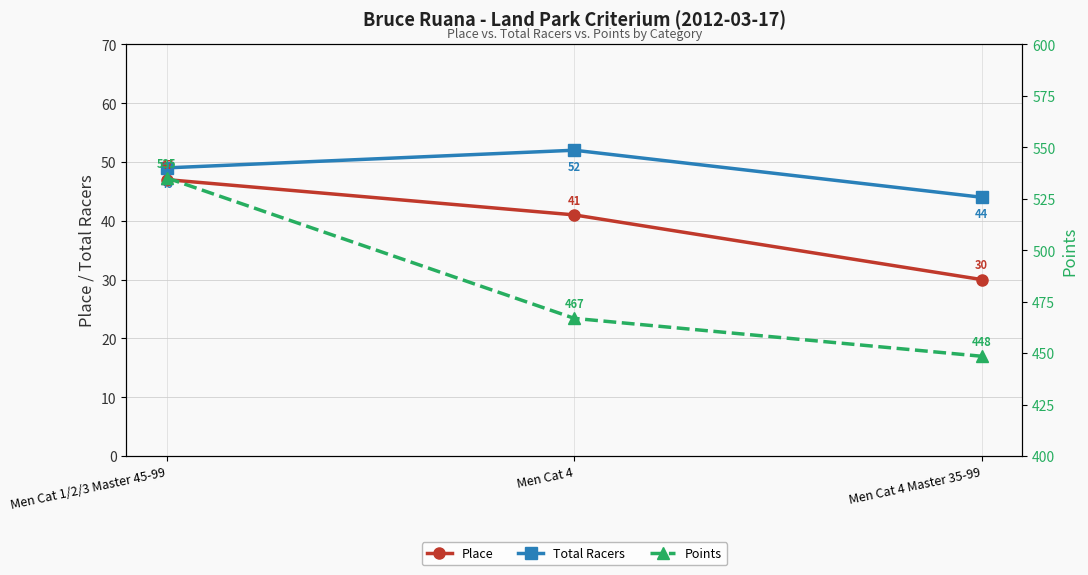

How many lines are shown in the chart?

3